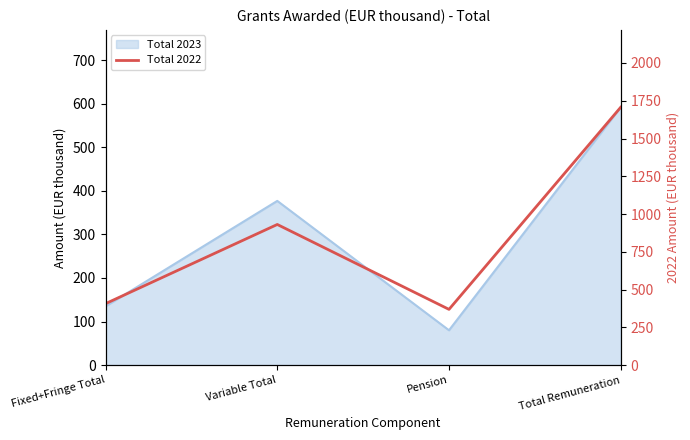

What is the greatest value displayed?

1707